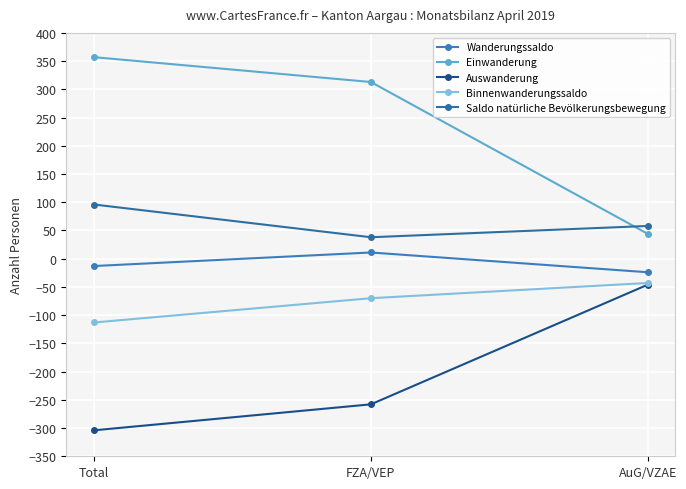

What is the sum of all Saldo natürliche Bevölkerungsbewegung values?

192